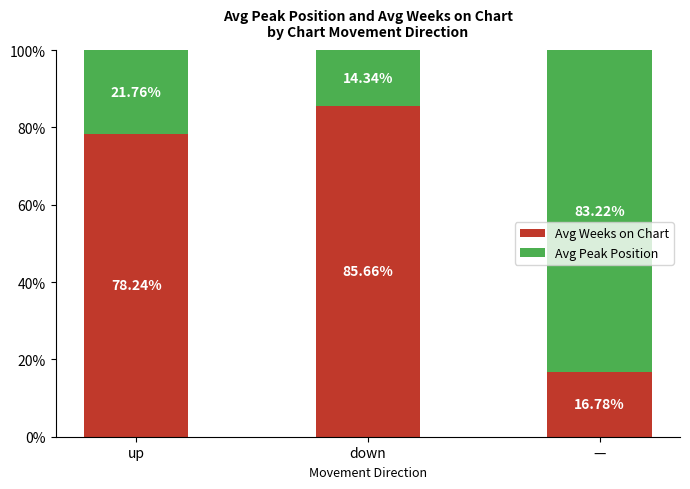

List the labels in order of Avg Weeks on Chart value, largest first.

down, up, —